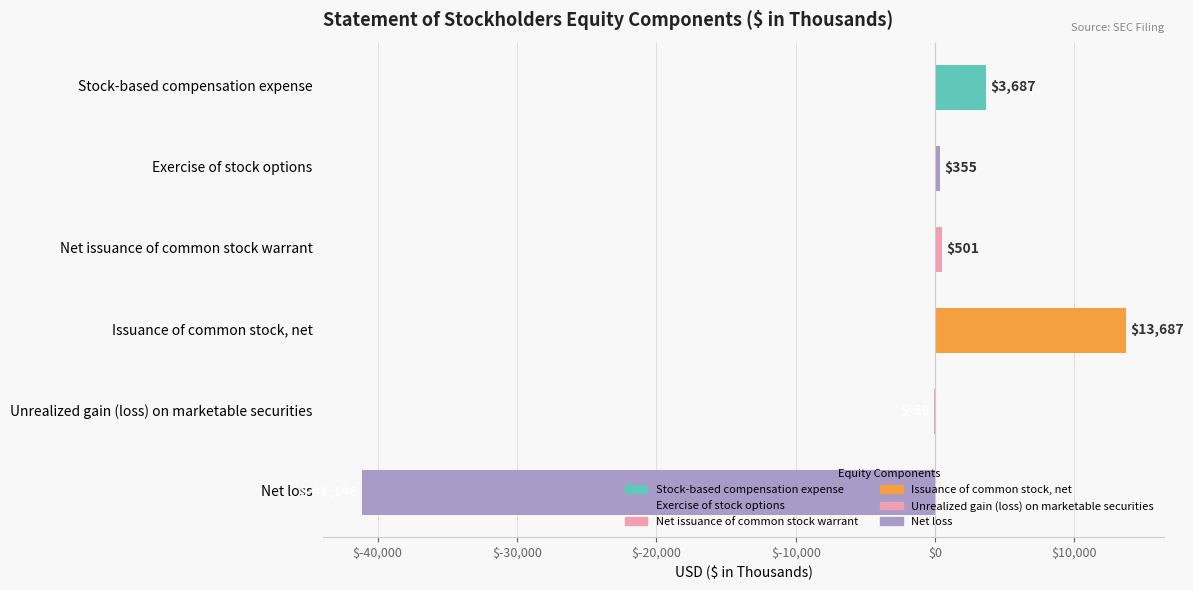

What is the sum of all values?

-22975